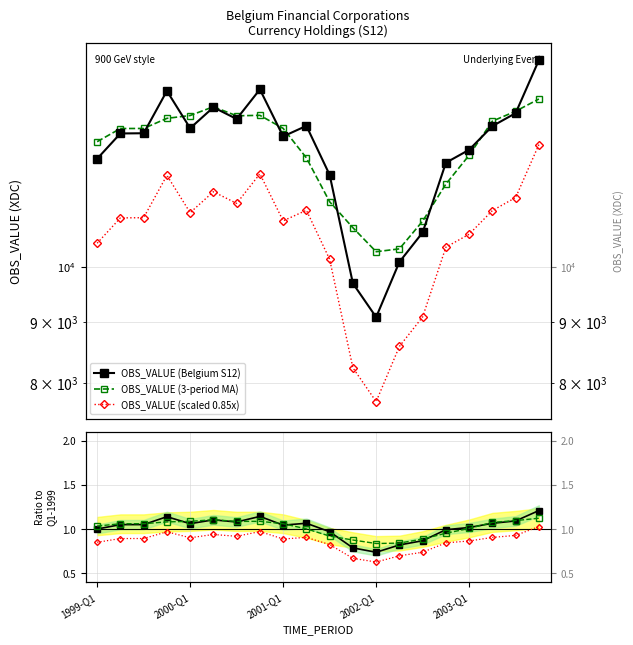

What are all the series names shown in the legend?

OBS_VALUE (Belgium S12), OBS_VALUE (3-period MA), OBS_VALUE (scaled 0.85x)